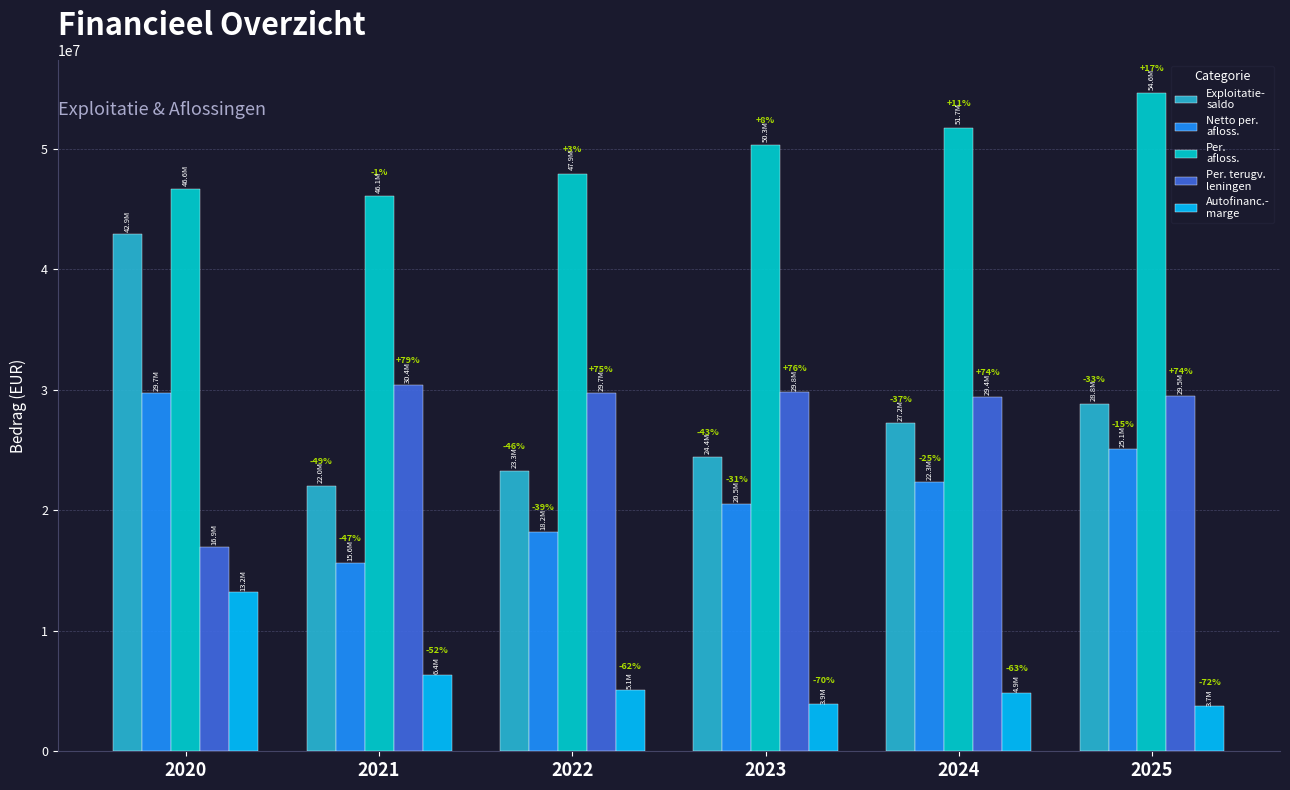

How many bars are there in total?

30